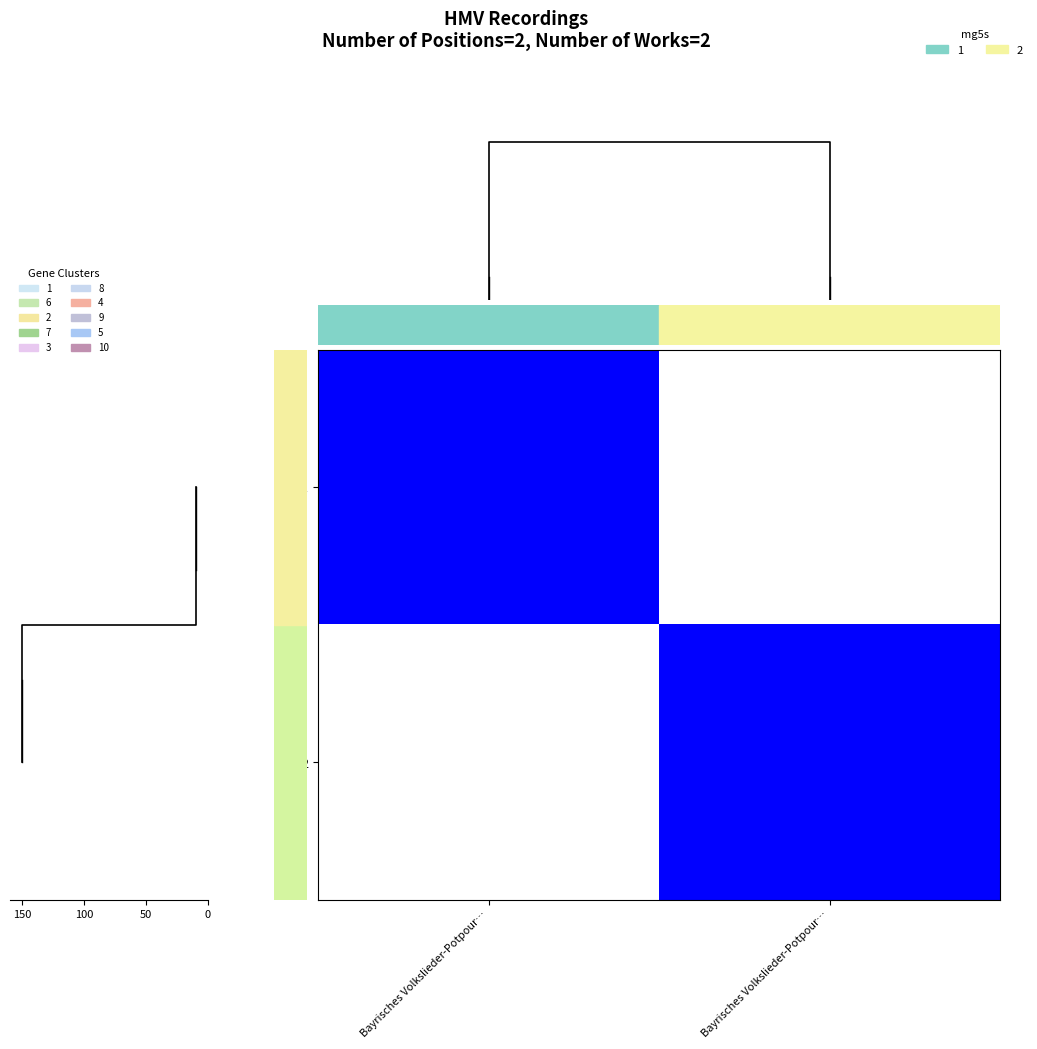

Which series has the largest range (max minus min)?

1